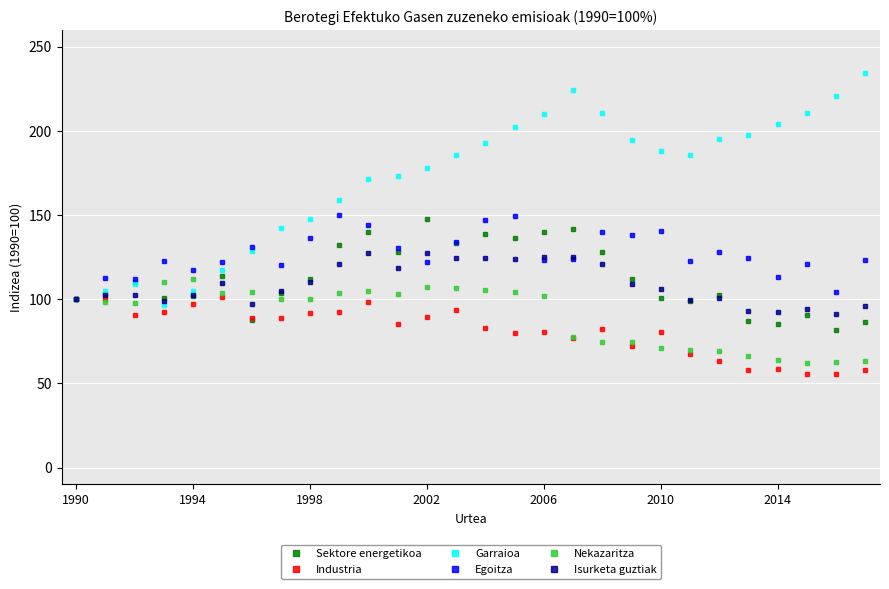

In Industria, how many points are lower than both neighbors (excluding endpoints)?

8